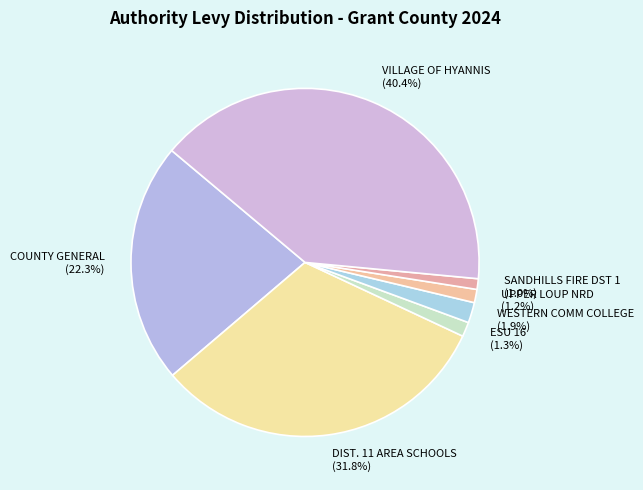

Count the number of slices in the pie.

7